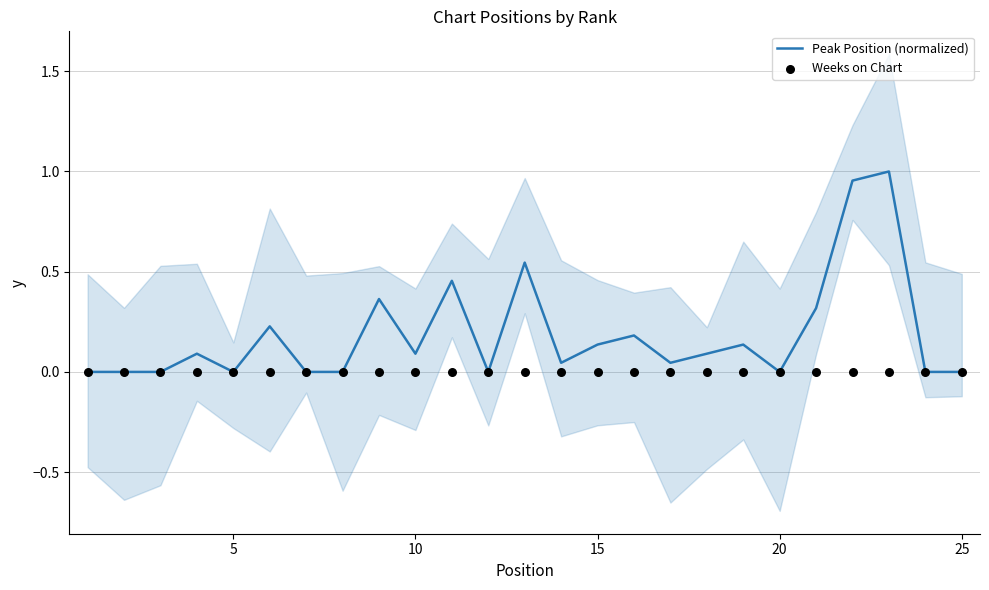

What are all the series names shown in the legend?

Peak Position (normalized), Weeks on Chart